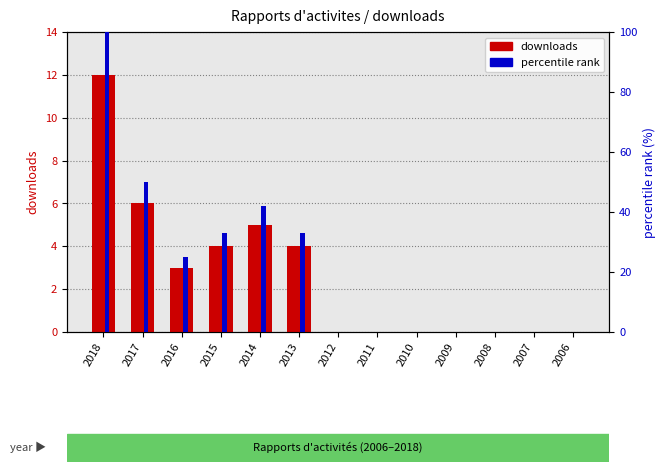

Which series has the largest total across all categories?

percentile rank